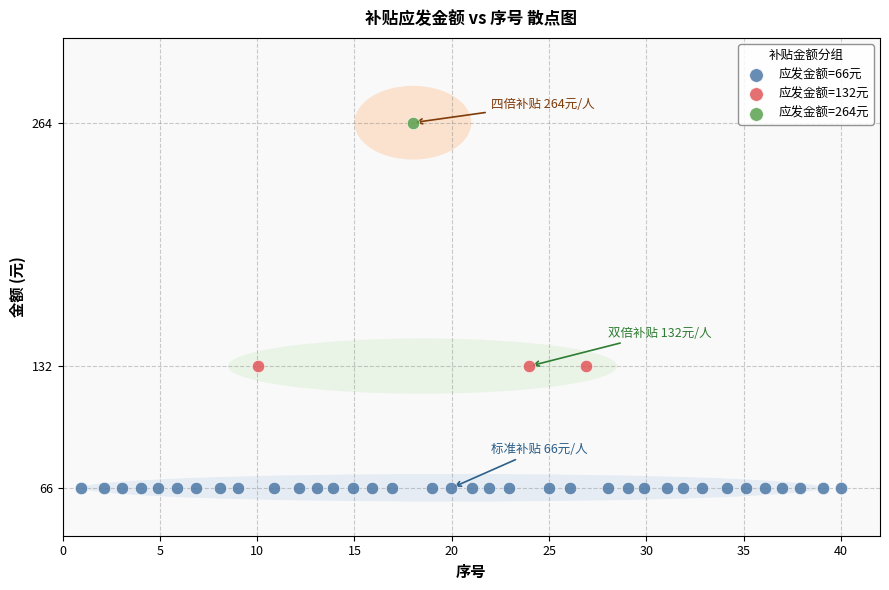

What are all the series names shown in the legend?

应发金额=66元, 应发金额=132元, 应发金额=264元